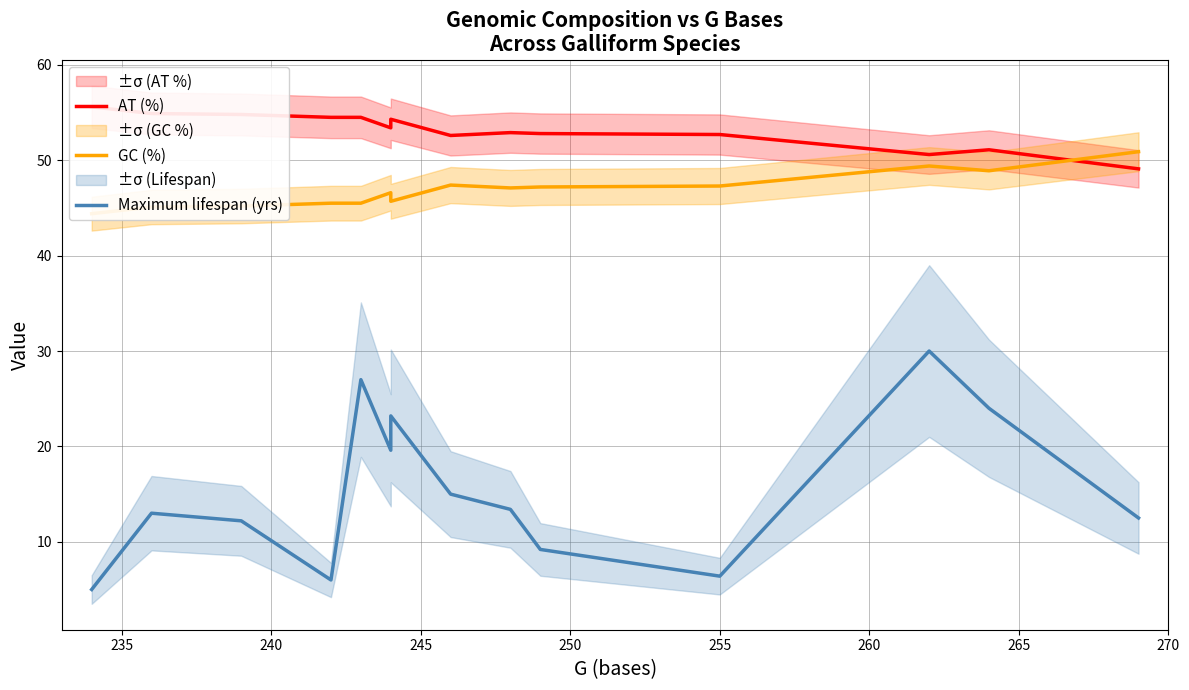

What is the greatest value displayed?

55.6